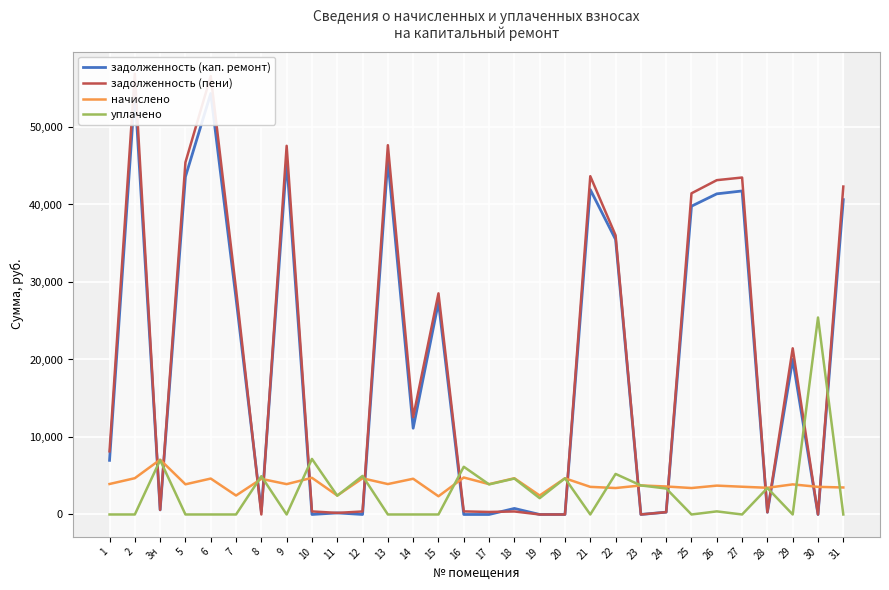

Which label corresponds to the largest value in the chart?

2